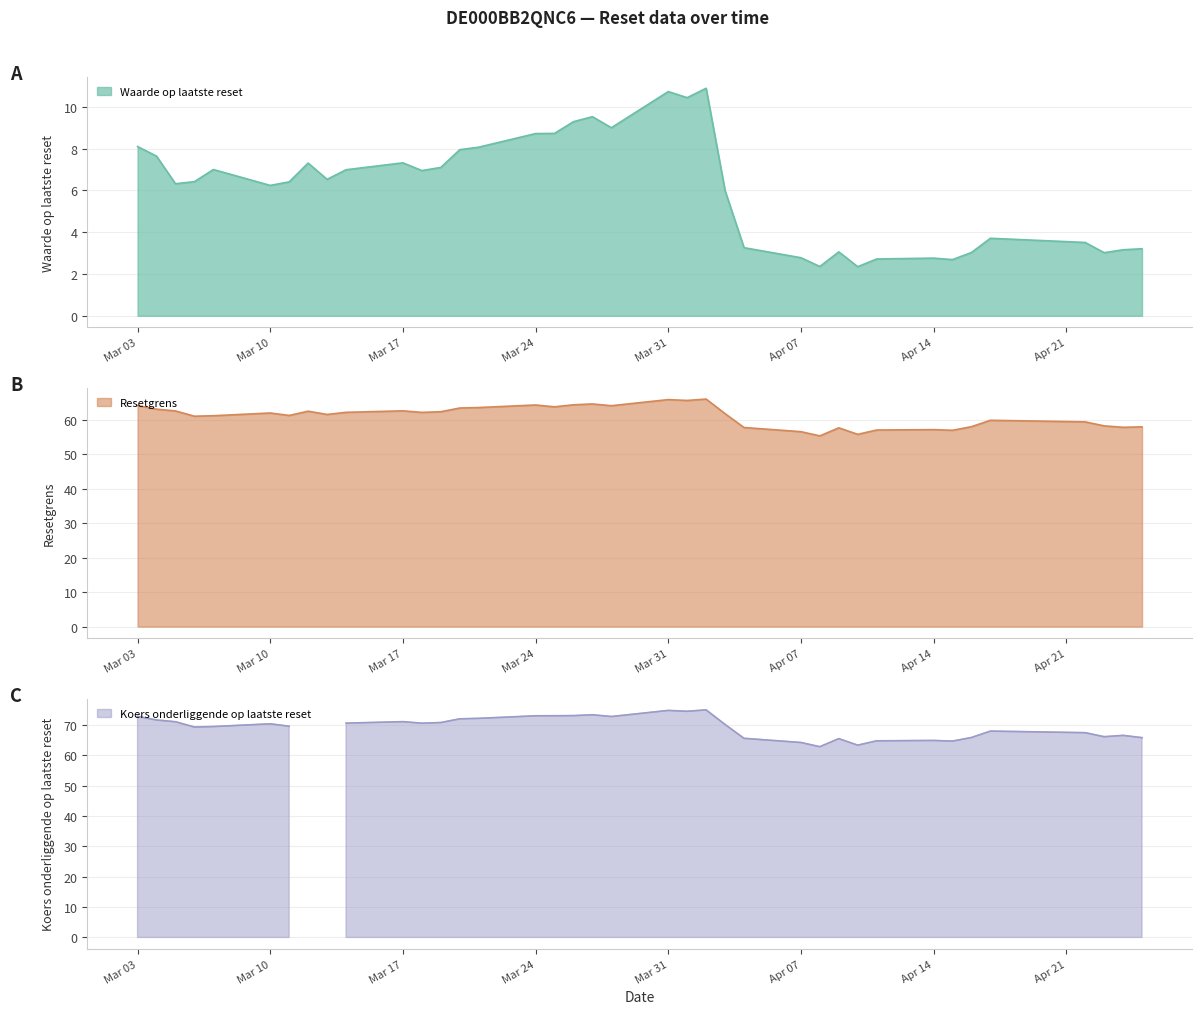

List the series in order of their peak value, lowest first.

Waarde op laatste reset, Resetgrens, Koers onderliggende op laatste reset